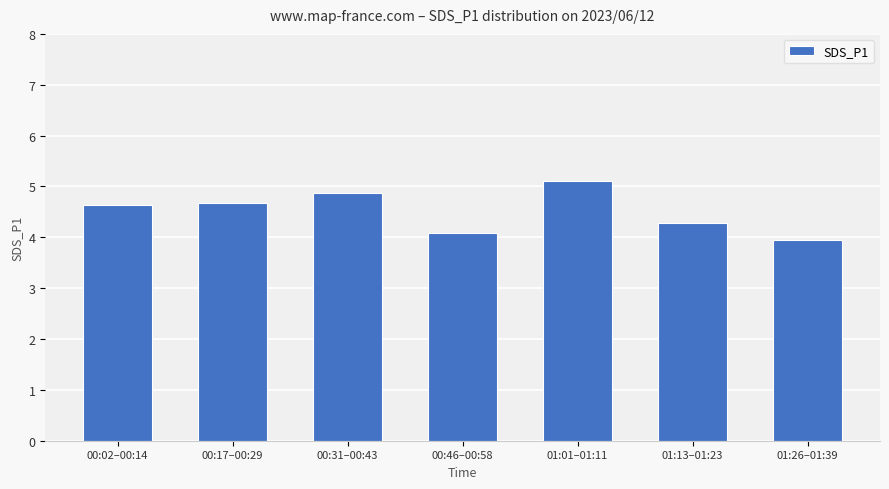

Is it true that the value at 00:46–00:58 is 4.1?

True